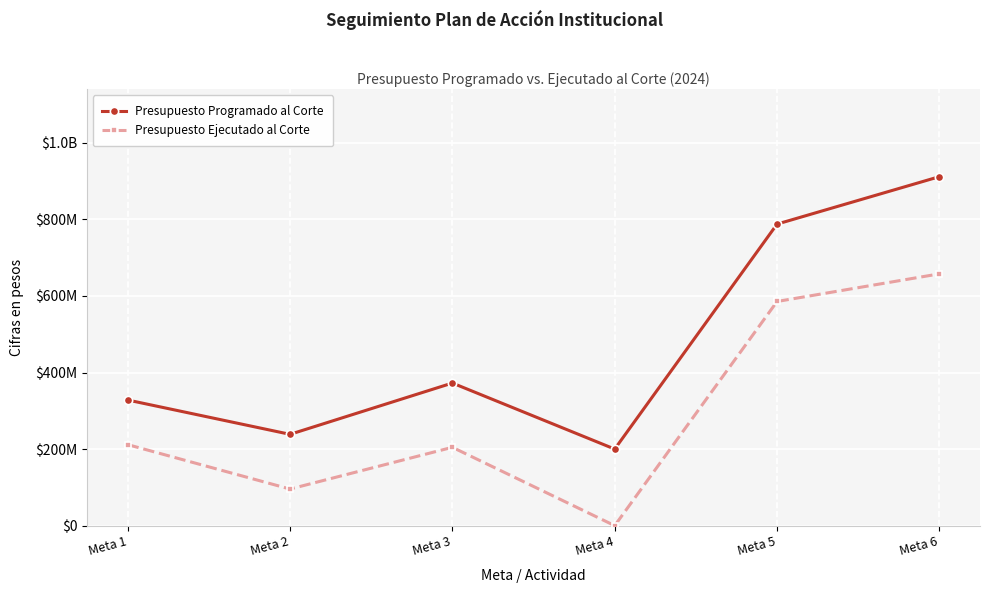

What is the value of the Presupuesto Ejecutado al Corte point at the 5th from the left?

585515860